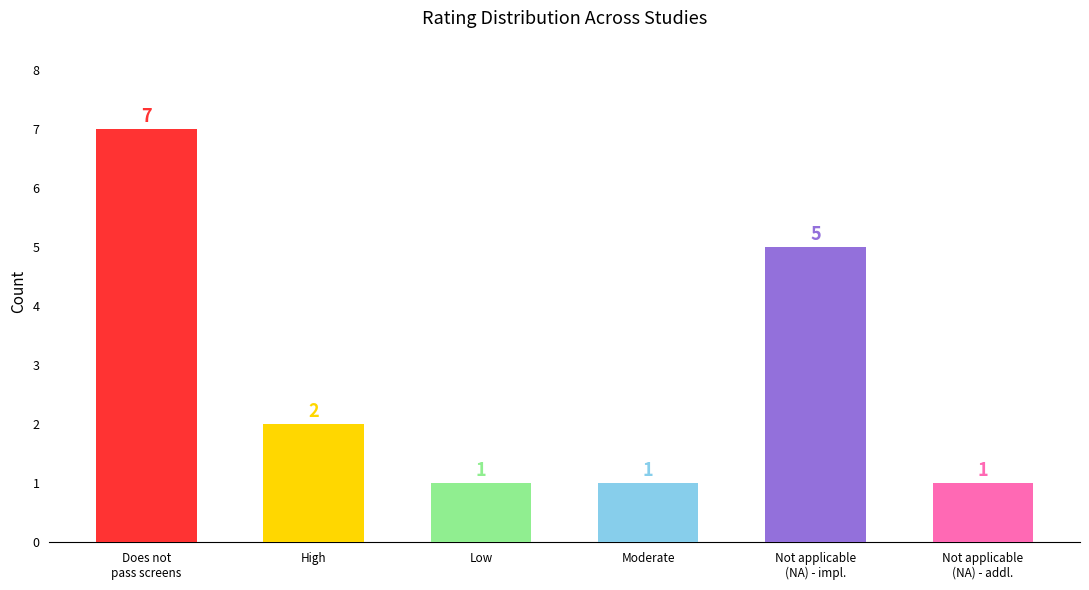

How many data points are less than 2?

3